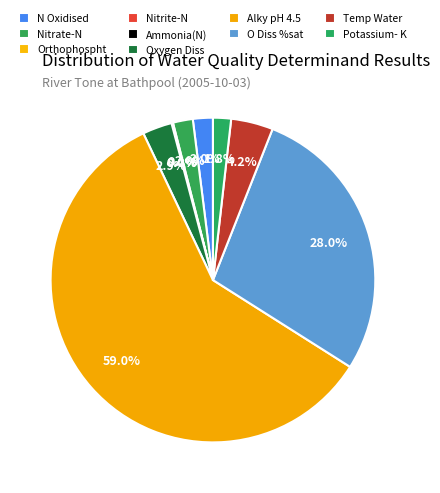

To the nearest percent, what portion does Oxygen Diss represent?

3%